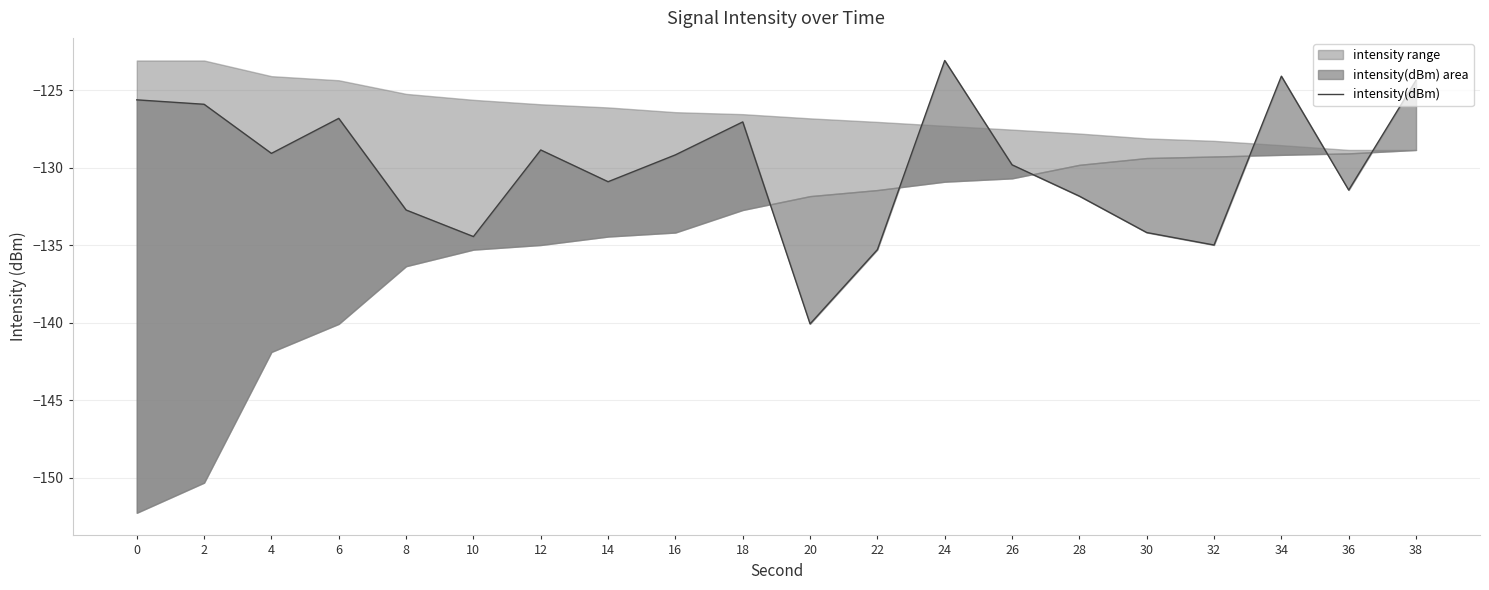

Between 0 and 34, which is larger?

34